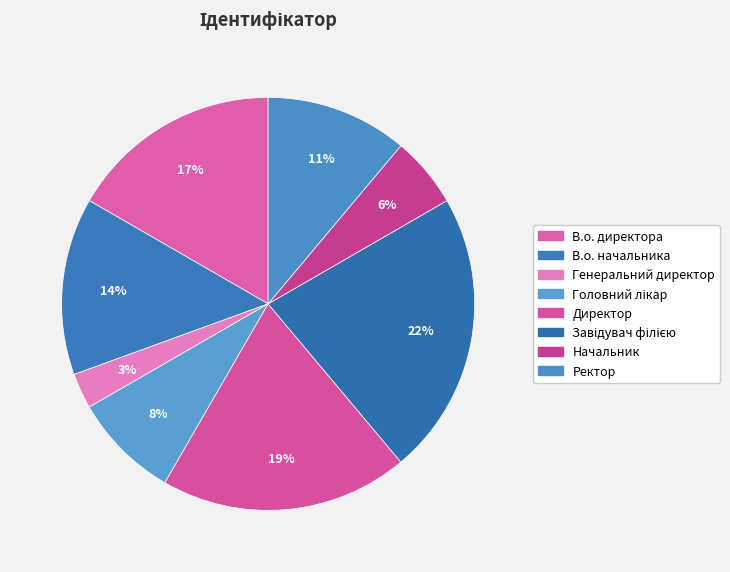

Count the number of slices in the pie.

8